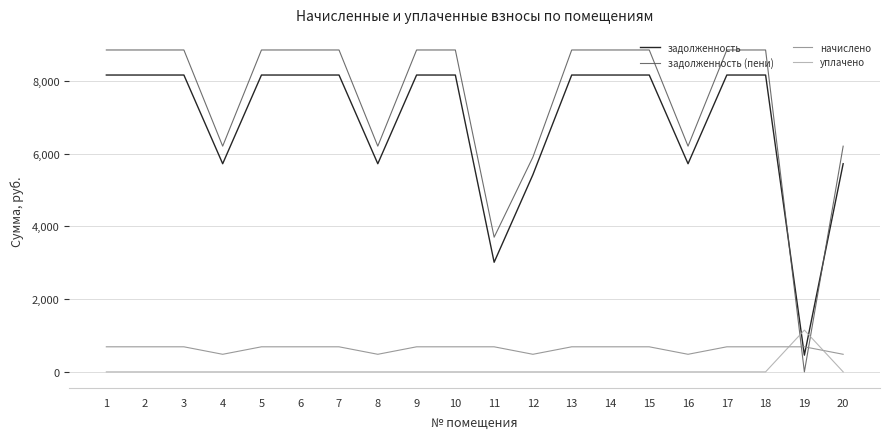

Rank the series by their maximum value, from highest to lowest.

задолженность (пени), задолженность, уплачено, начислено